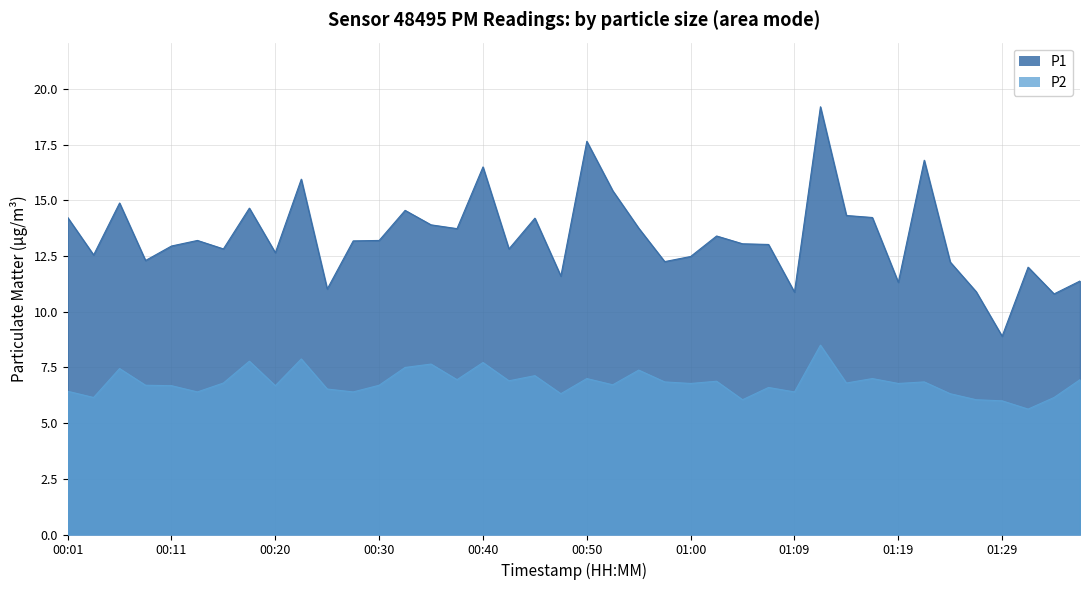

Reading right to left, list all the values displayed in this chart.

P1: 11.4	10.8	12.0	8.9	10.9	12.2	16.8	11.3	14.2	14.3	19.2	10.9	13.0	13.1	13.4	12.5	12.2	13.8	15.4	17.6	11.6	14.2	12.8	16.5	13.7	13.9	14.6	13.2	13.2	11.0	15.9	12.7	14.7	12.8	13.2	12.9	12.3	14.9	12.6	14.2
P2: 7.0	6.2	5.6	6.0	6.0	6.3	6.8	6.8	7.0	6.8	8.5	6.4	6.6	6.0	6.9	6.8	6.8	7.4	6.7	7.0	6.3	7.1	6.9	7.7	7.0	7.7	7.5	6.7	6.4	6.5	7.9	6.7	7.8	6.8	6.4	6.7	6.7	7.5	6.2	6.4